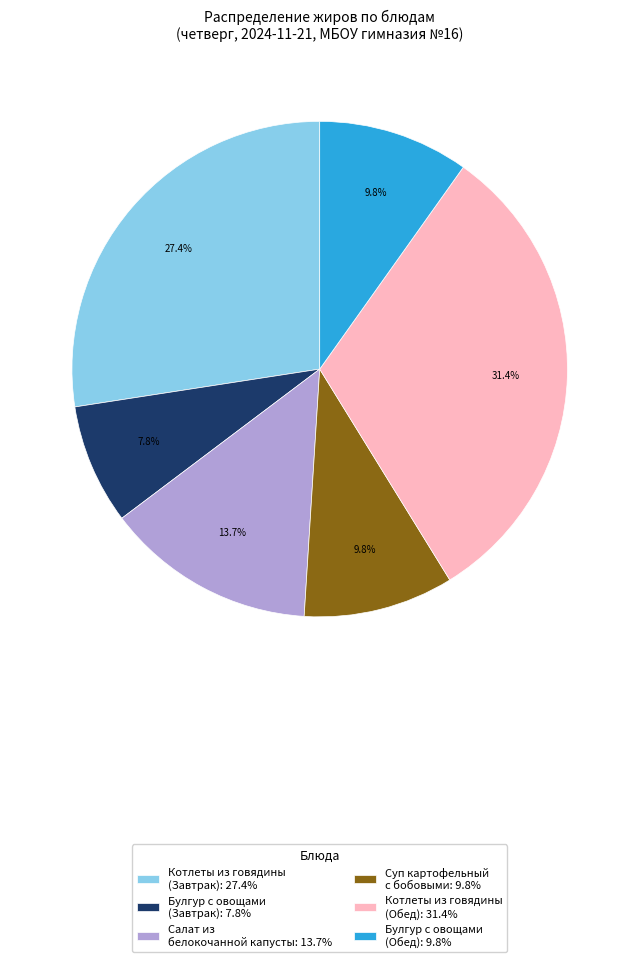

How much of the chart is everything except Салат из белокочанной капусты: 13.7%?

86.3%